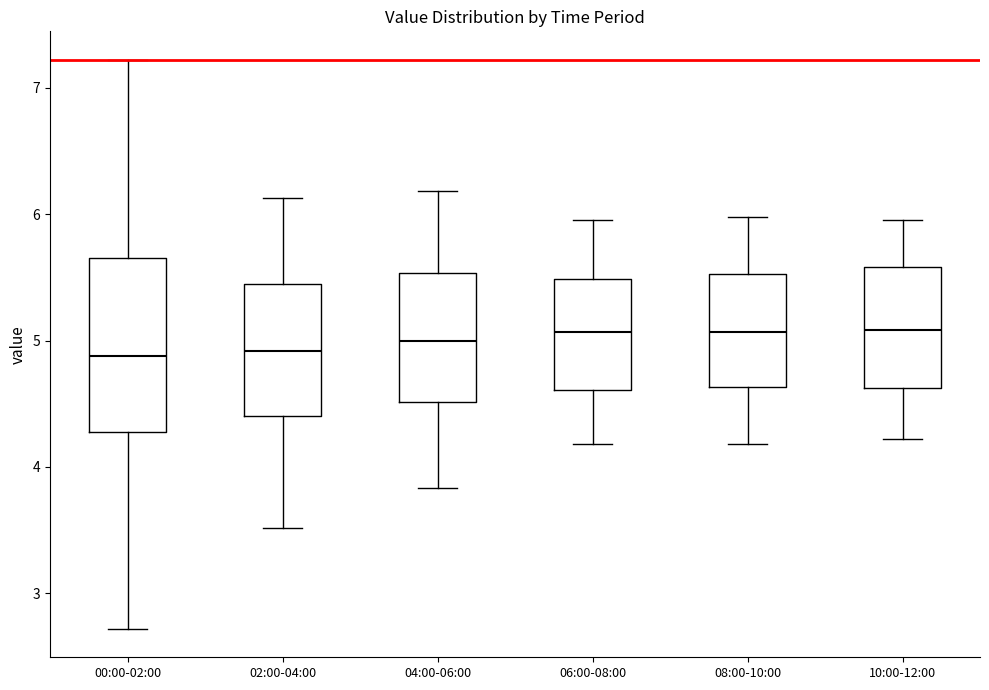

Reading left to right, read every box against the y-axis: the position of its median line, the range the box covers, and the ends of its whiskers. The values are not printed on the chart, so give them approximately, as read against the axis.

00:00-02:00: median 4.9, box 4.3 to 5.7, whiskers 2.7 to 7.2
02:00-04:00: median 4.9, box 4.4 to 5.4, whiskers 3.5 to 6.1
04:00-06:00: median 5.0, box 4.5 to 5.5, whiskers 3.8 to 6.2
06:00-08:00: median 5.1, box 4.6 to 5.5, whiskers 4.2 to 6.0
08:00-10:00: median 5.1, box 4.6 to 5.5, whiskers 4.2 to 6.0
10:00-12:00: median 5.1, box 4.6 to 5.6, whiskers 4.2 to 6.0